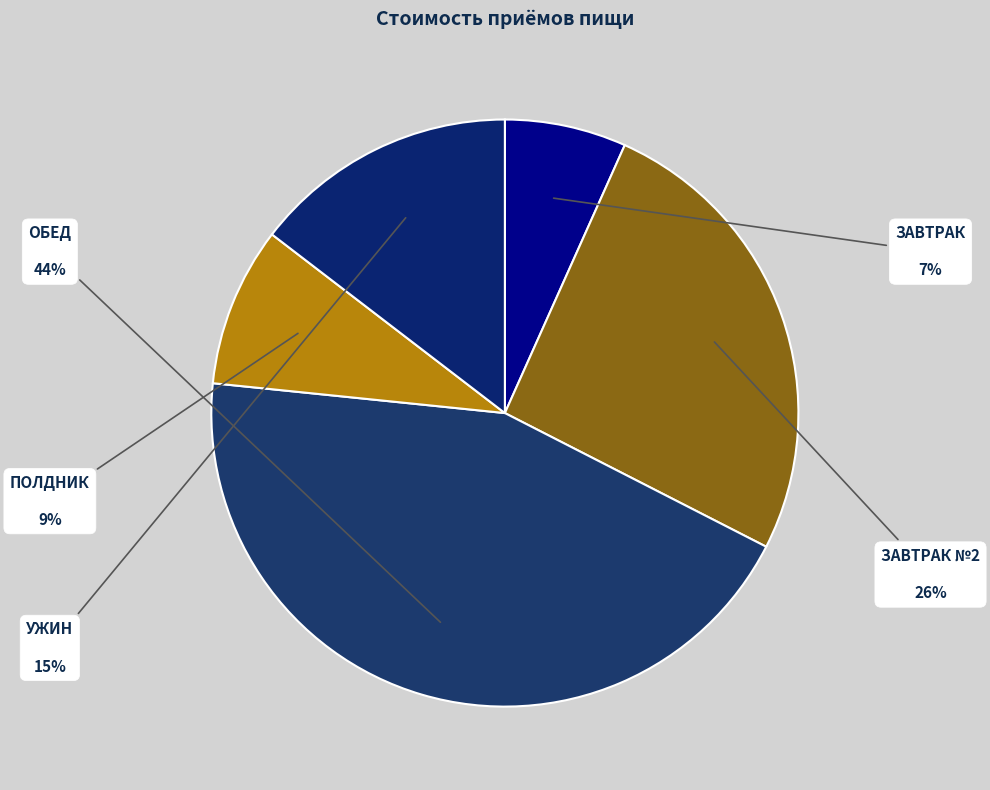

To the nearest percent, what is the difference between the largest and smallest slice percentages?

37%